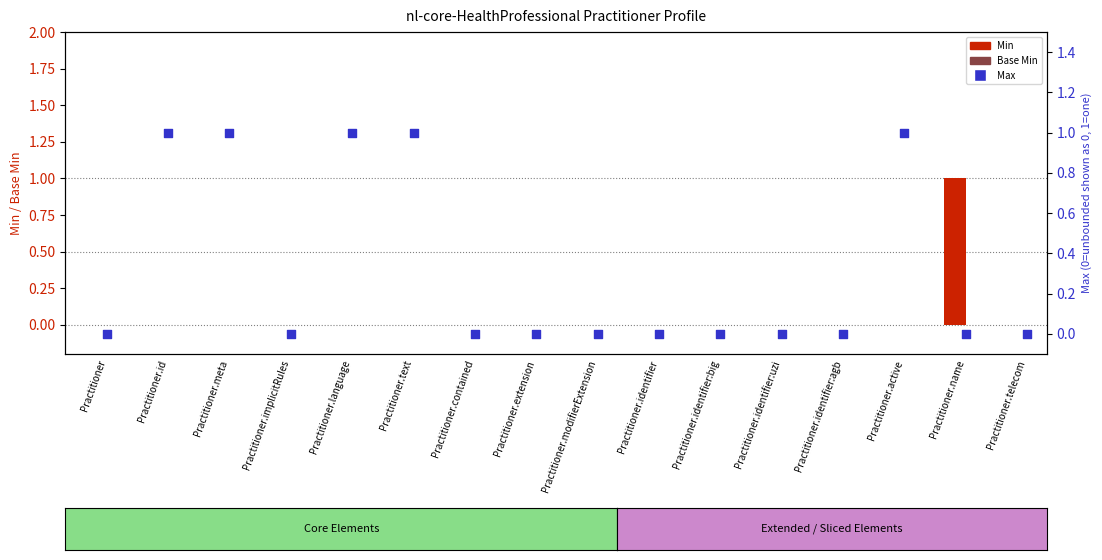

Which series has the largest total across all categories?

Max (capped)